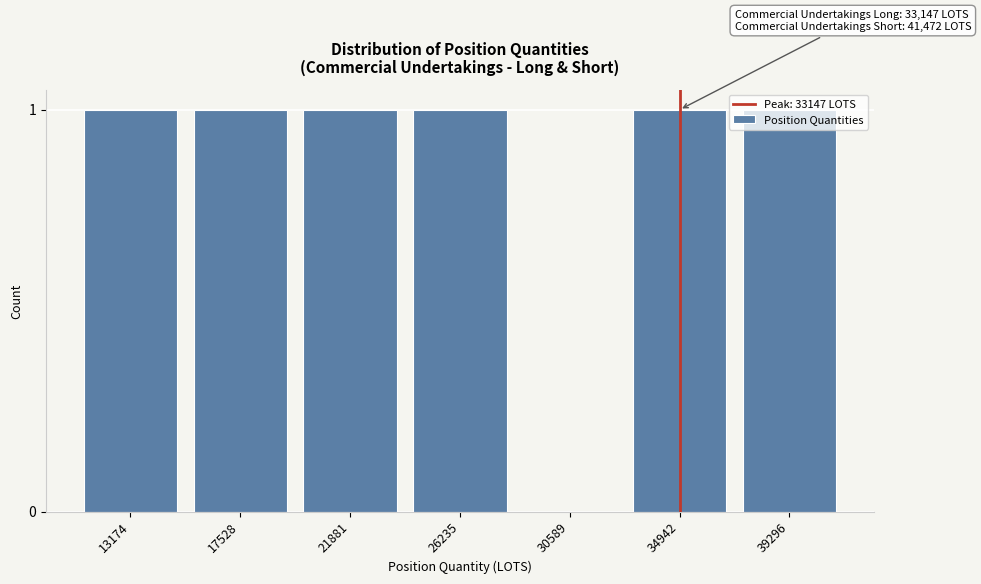

What is the sum of all values?

6